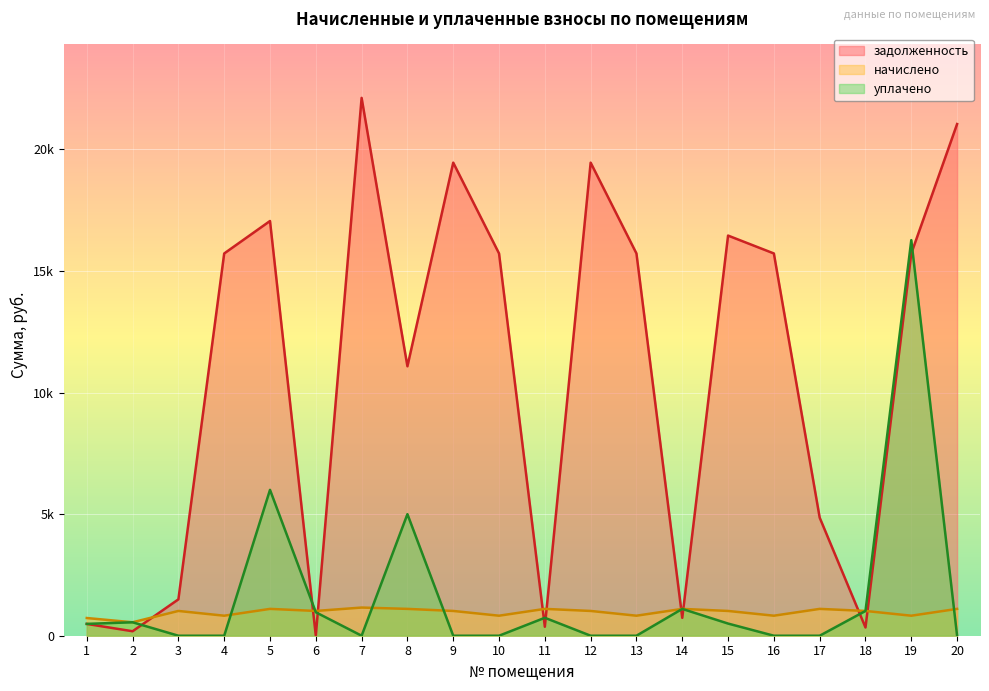

The начислено series shows 1106.4 at 4. True or false?

False